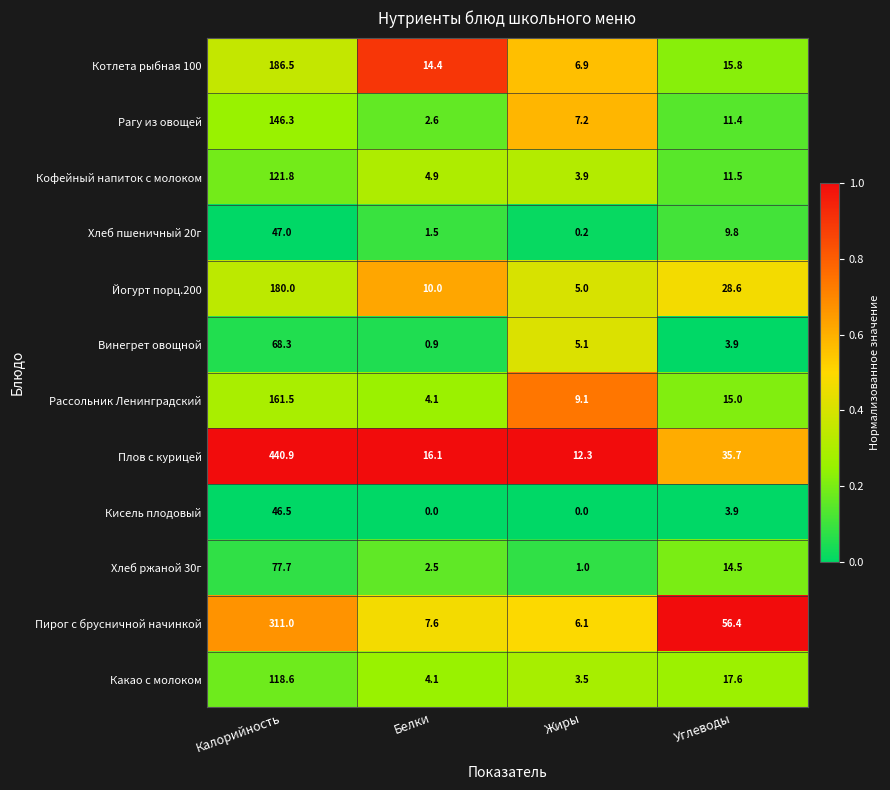

What is the sum of the Какао с молоком values at Калорийность and Углеводы?

136.2